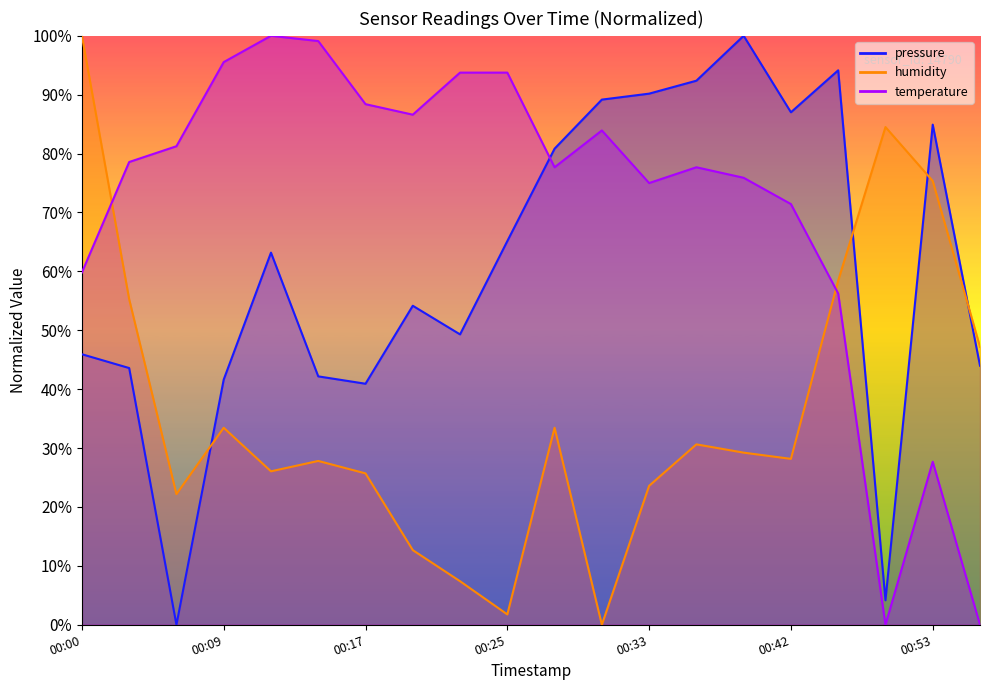

What is the difference between the temperature values at 2023-07-13T00:00:45 and 2023-07-13T00:50:44?

59.8